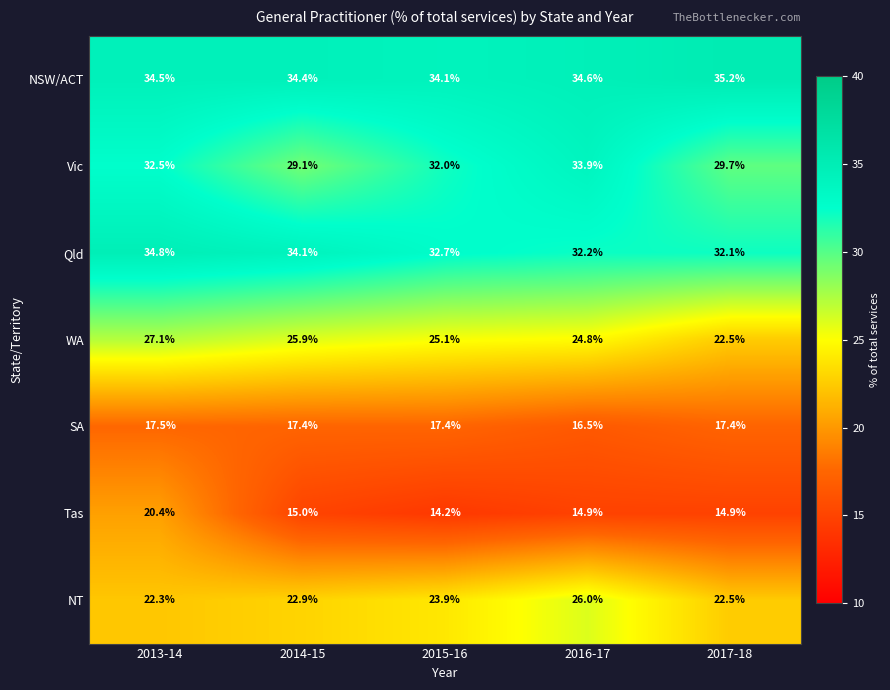

Is the value of NT at 2014-15 greater than the value of SA at 2014-15?

Yes